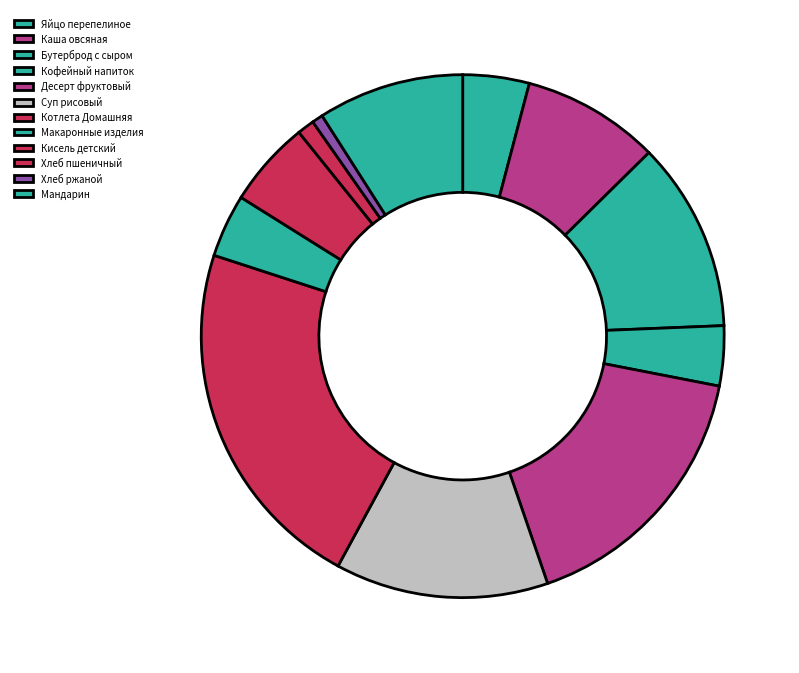

Is it true that Хлеб пшеничный is 7% of the pie?

False